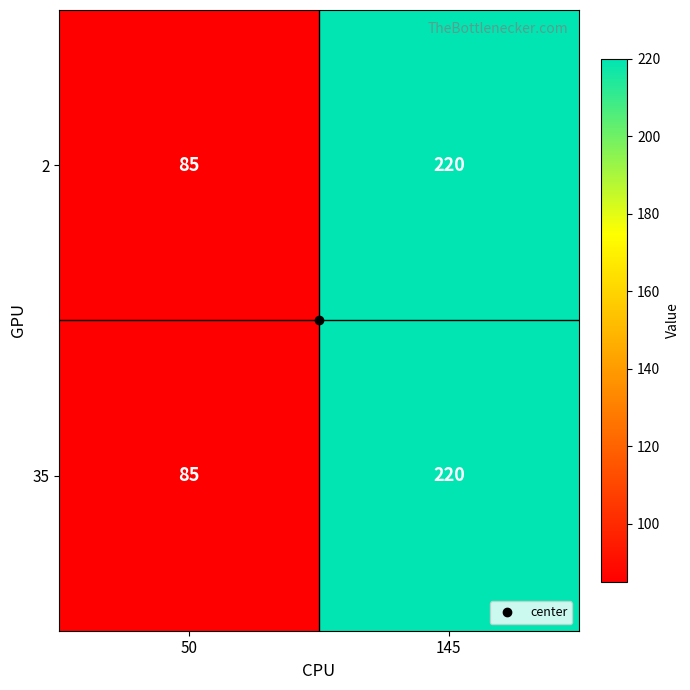

At which label does 35 reach its peak?

145